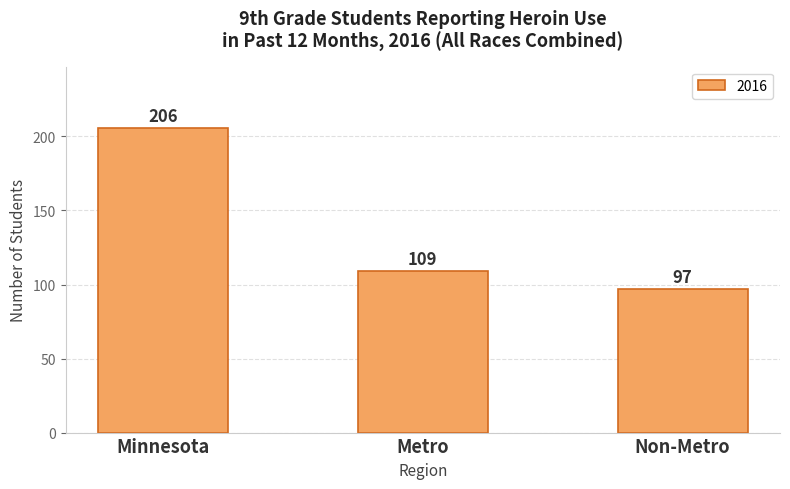

List the labels in order of value, largest first.

Minnesota, Metro, Non-Metro